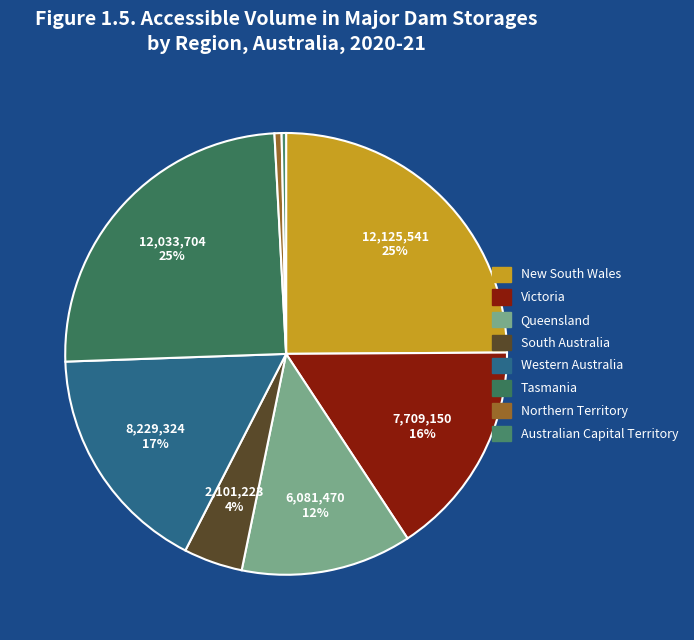

To the nearest percent, what is the combined percentage of New South Wales and Queensland?

37%